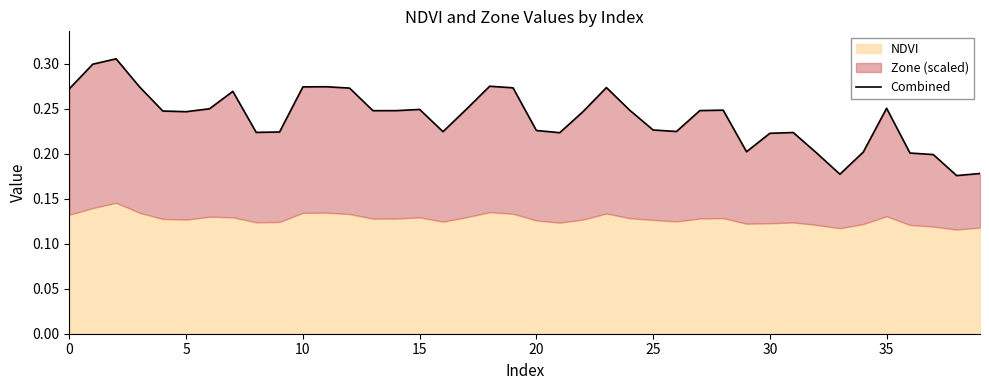

What is the difference between the maximum and minimum values?

0.1